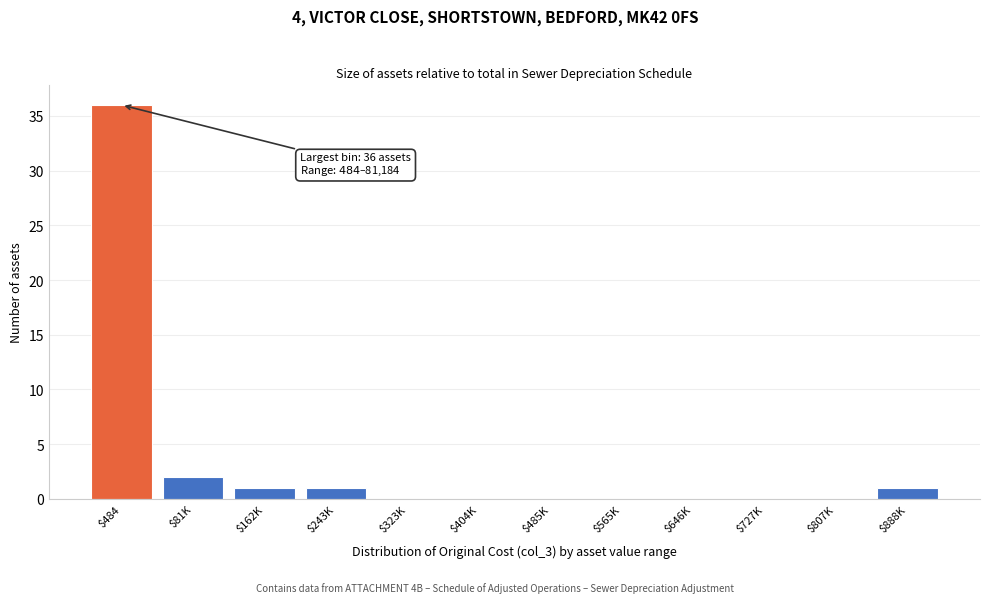

At which label is the value closest to 18?

$81K